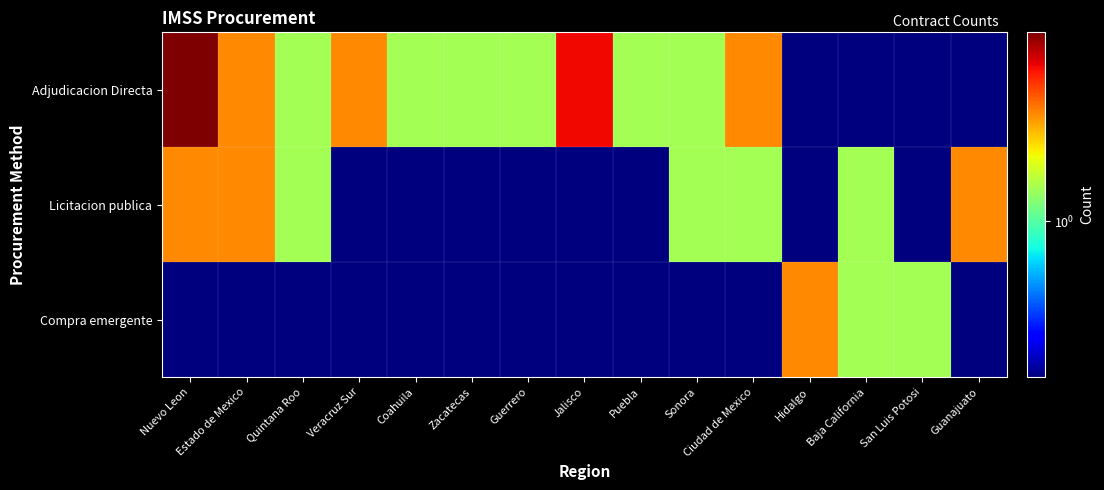

Reading left to right, extract all data points from this chart.

Adjudicacion Directa: Nuevo Leon=4.3	Estado de Mexico=2.3	Quintana Roo=1.3	Veracruz Sur=2.3	Coahuila=1.3	Zacatecas=1.3	Guerrero=1.3	Jalisco=3.3	Puebla=1.3	Sonora=1.3	Ciudad de Mexico=2.3	Hidalgo=0.3	Baja California=0.3	San Luis Potosi=0.3	Guanajuato=0.3
Licitacion publica: Nuevo Leon=2.3	Estado de Mexico=2.3	Quintana Roo=1.3	Veracruz Sur=0.3	Coahuila=0.3	Zacatecas=0.3	Guerrero=0.3	Jalisco=0.3	Puebla=0.3	Sonora=1.3	Ciudad de Mexico=1.3	Hidalgo=0.3	Baja California=1.3	San Luis Potosi=0.3	Guanajuato=2.3
Compra emergente: Nuevo Leon=0.3	Estado de Mexico=0.3	Quintana Roo=0.3	Veracruz Sur=0.3	Coahuila=0.3	Zacatecas=0.3	Guerrero=0.3	Jalisco=0.3	Puebla=0.3	Sonora=0.3	Ciudad de Mexico=0.3	Hidalgo=2.3	Baja California=1.3	San Luis Potosi=1.3	Guanajuato=0.3